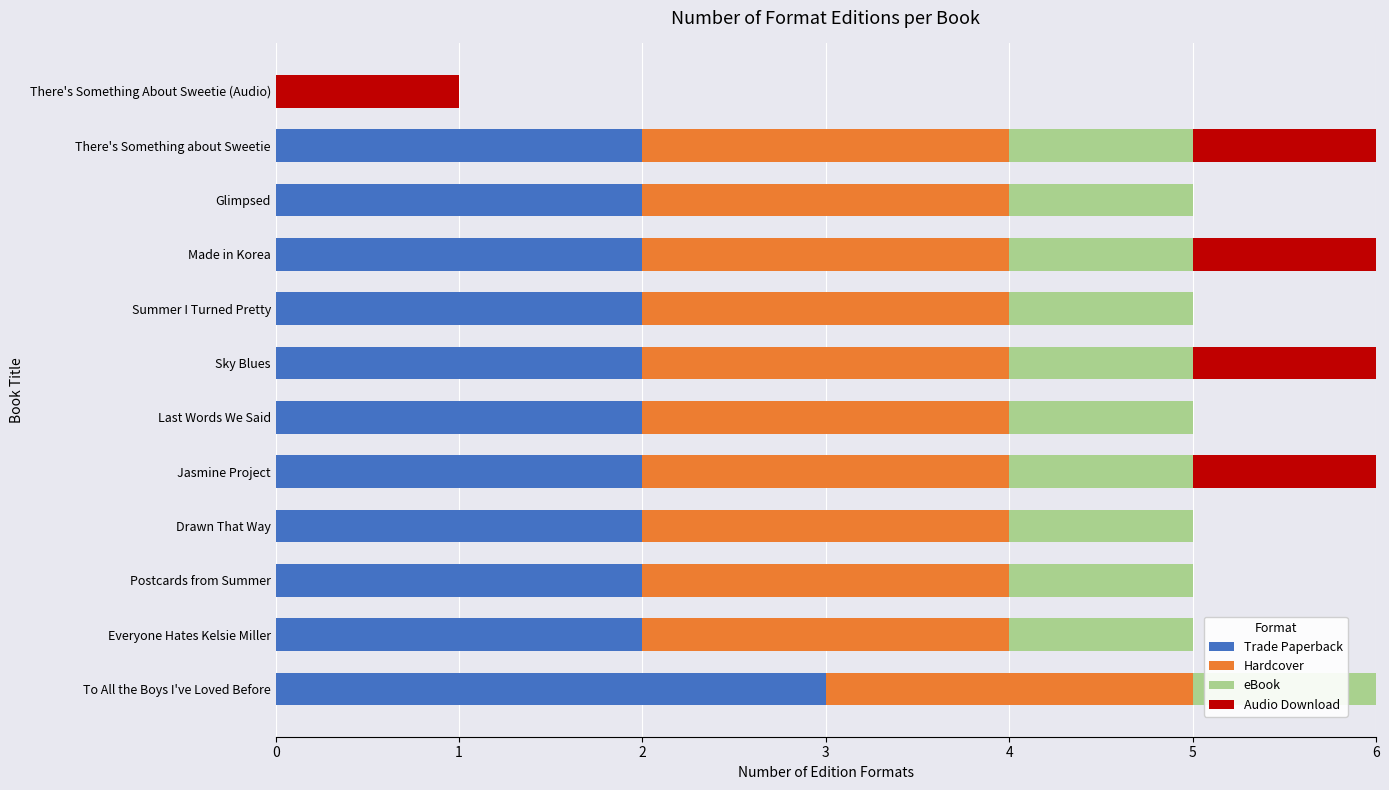

How many data points does each series have?

12